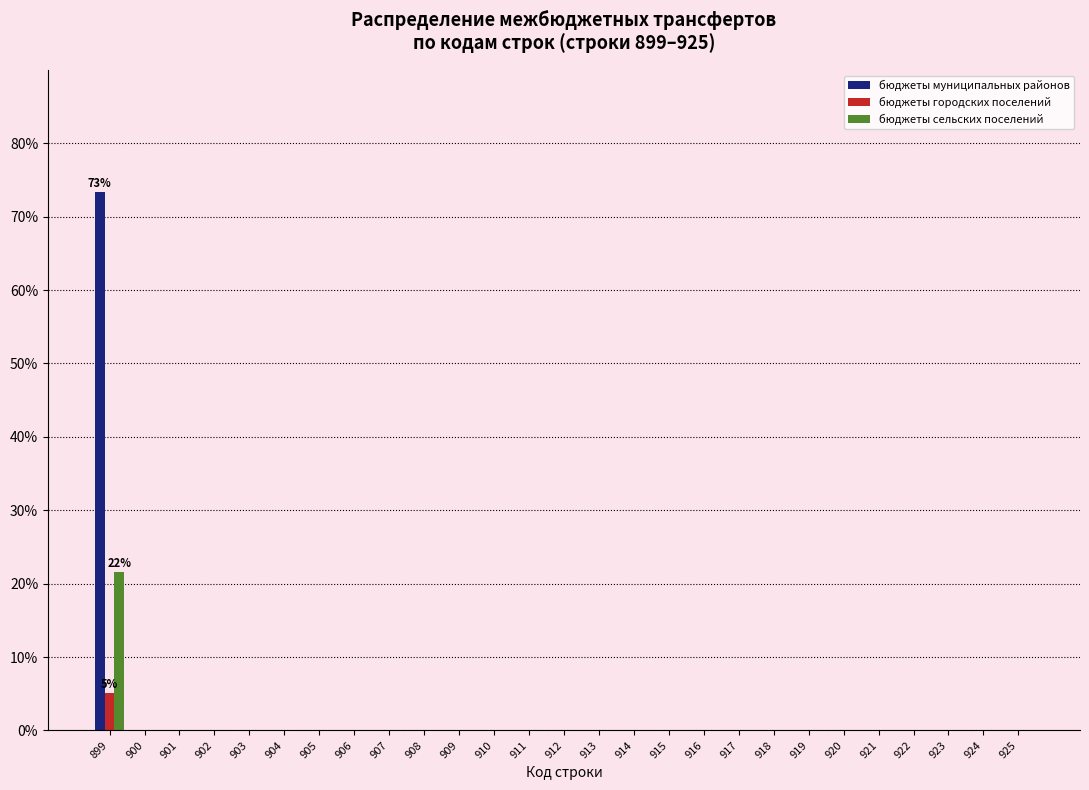

Is it true that бюджеты сельских поселений equals 0.0 at 919?

True